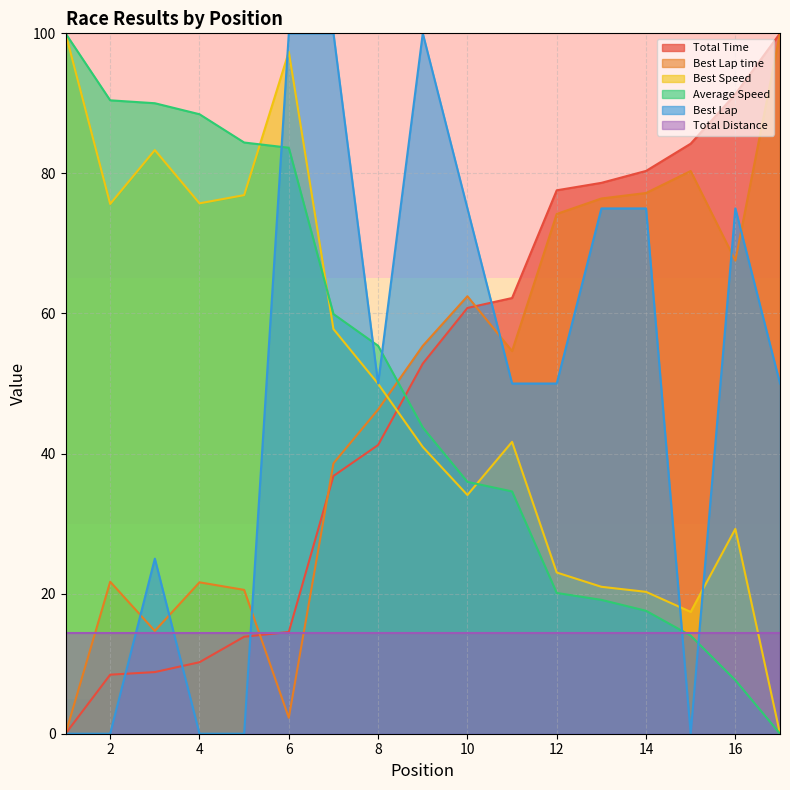

Count the number of categories in the chart.

17